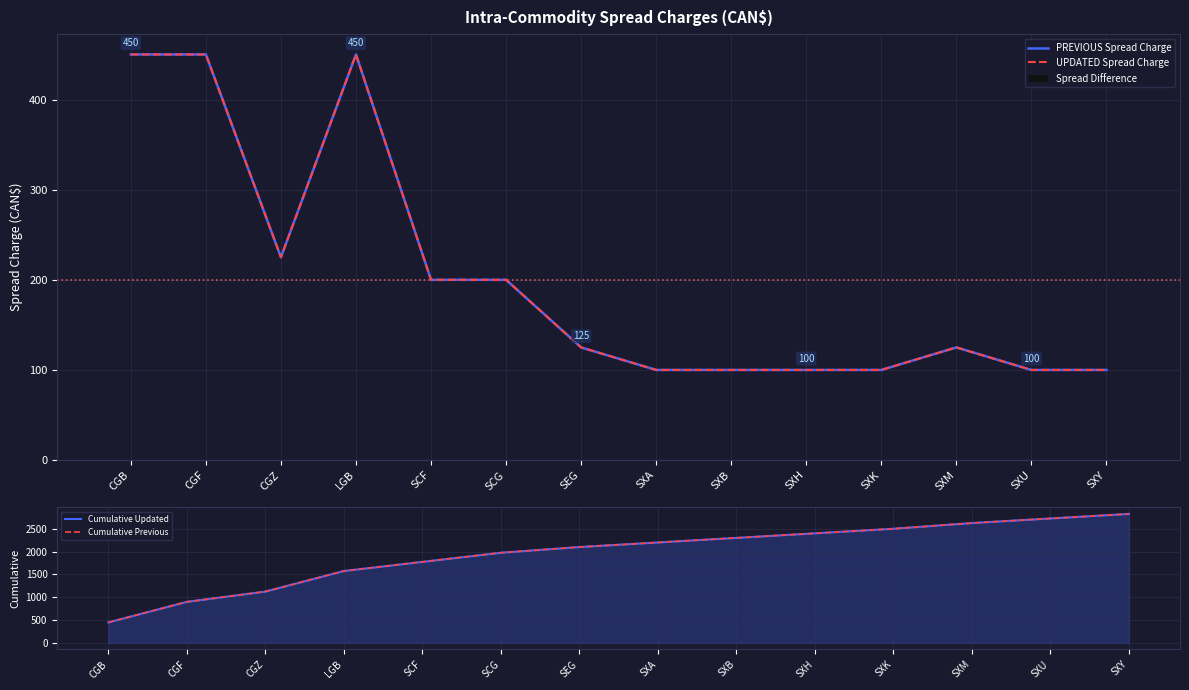

At which label does PREVIOUS Spread Charge first exceed 125?

CGB